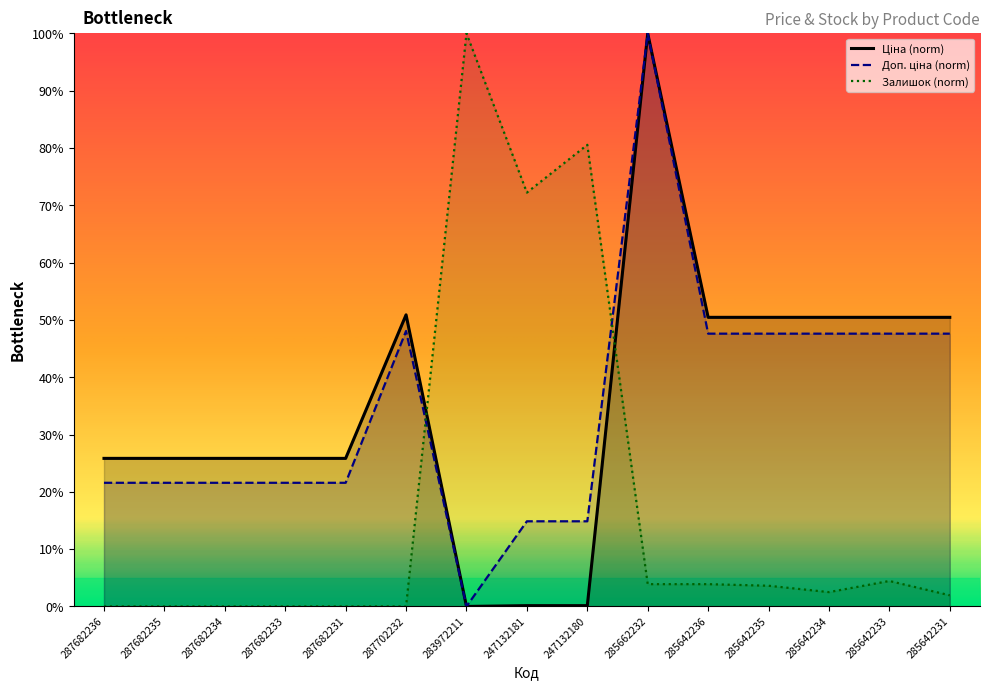

What is the sum of all Ціна values?

532.6